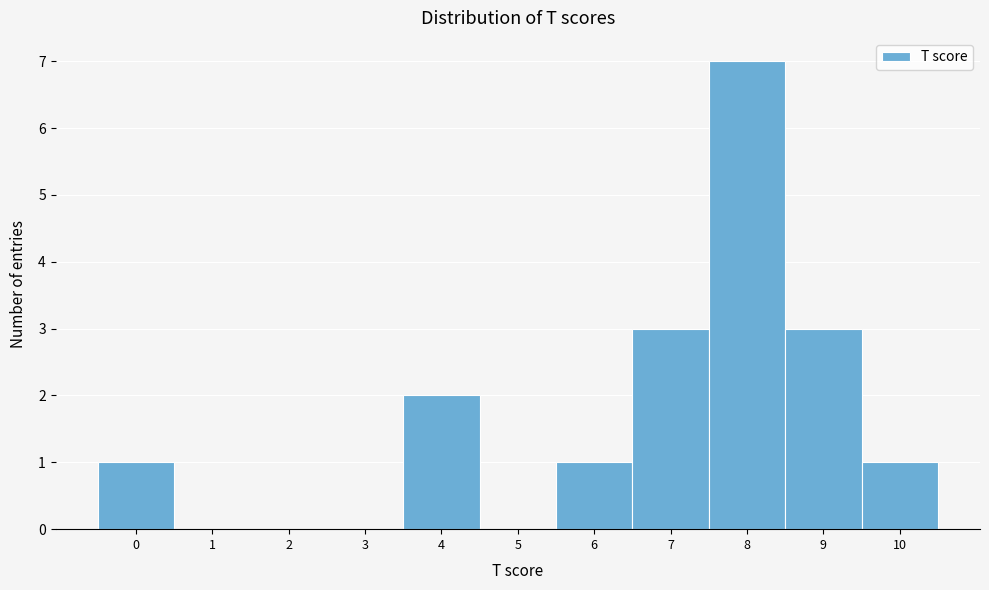

Reading left to right, what are all the values shown in this chart?

0=1	1=0	2=0	3=0	4=2	5=0	6=1	7=3	8=7	9=3	10=1